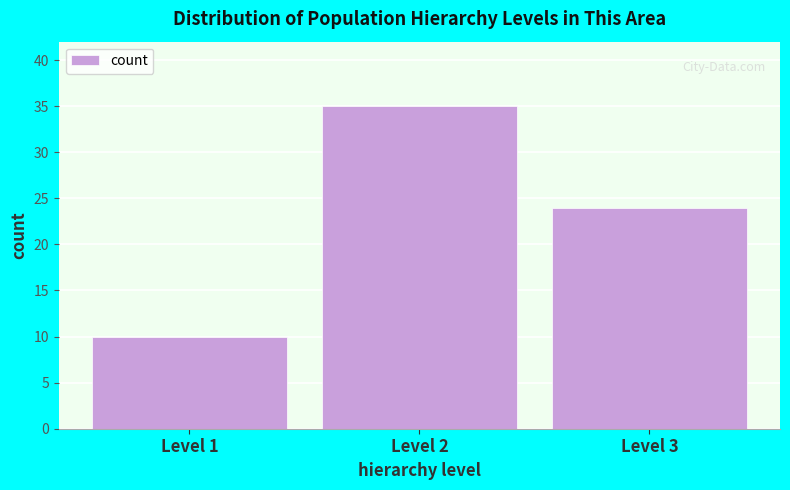

Reading left to right, transcribe all the data shown in this chart.

10	35	24